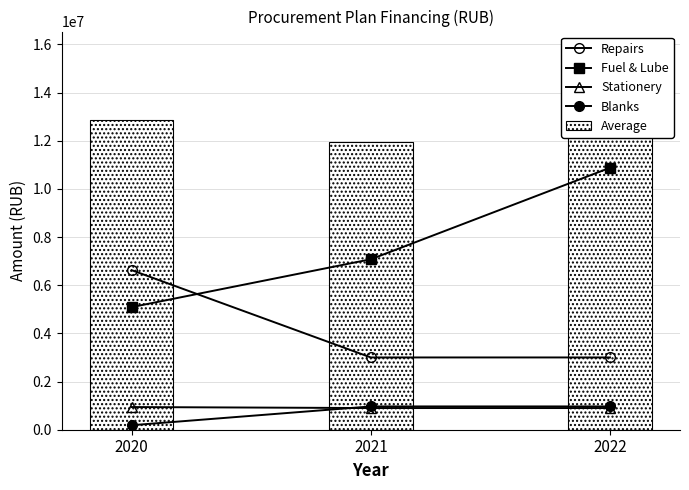

Rank the series at 2020 from lowest to highest value.

Blanks, Stationery, Fuel & Lube, Repairs, Average